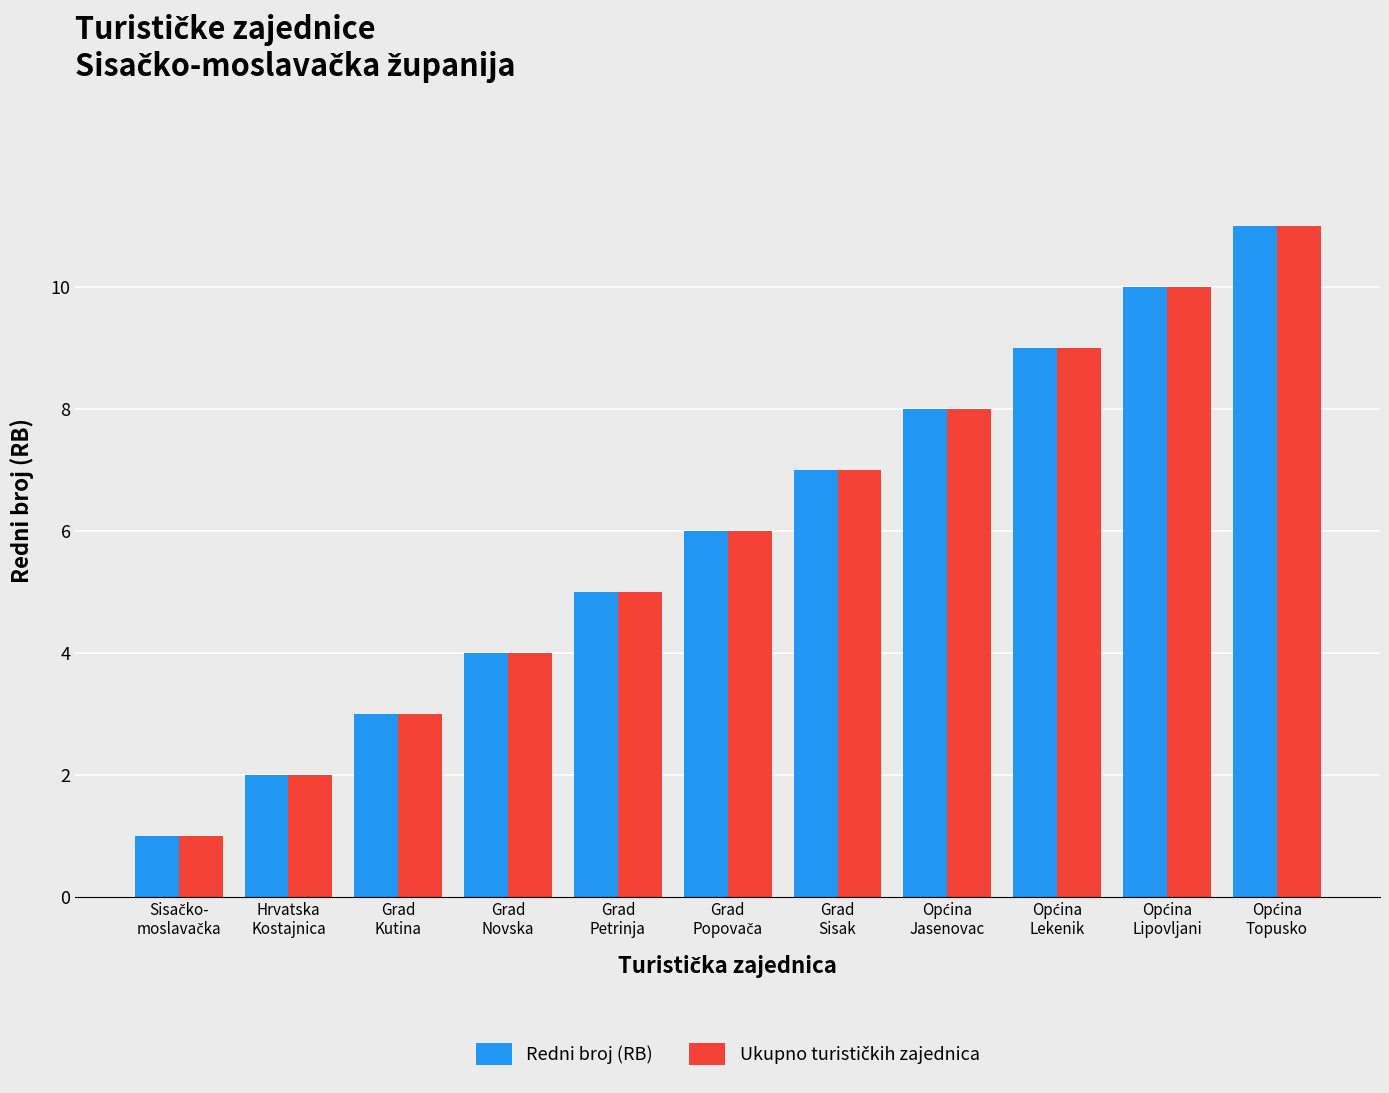

How many data points does each series have?

11